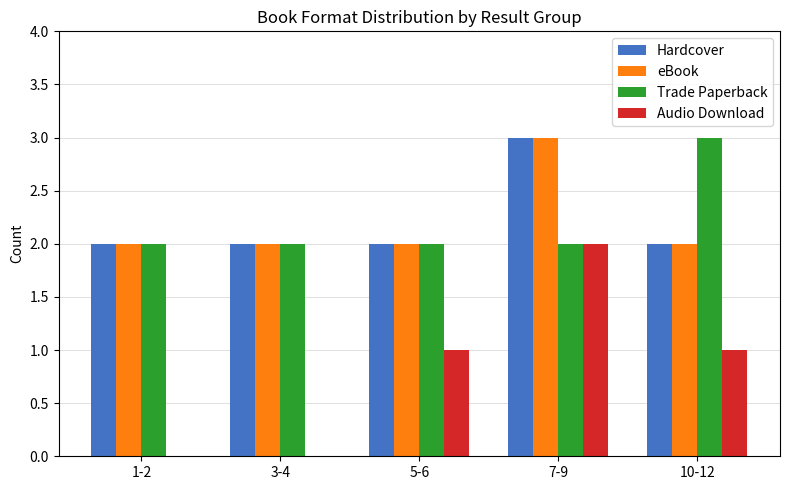

Which category has the highest value in the Hardcover series?

7-9